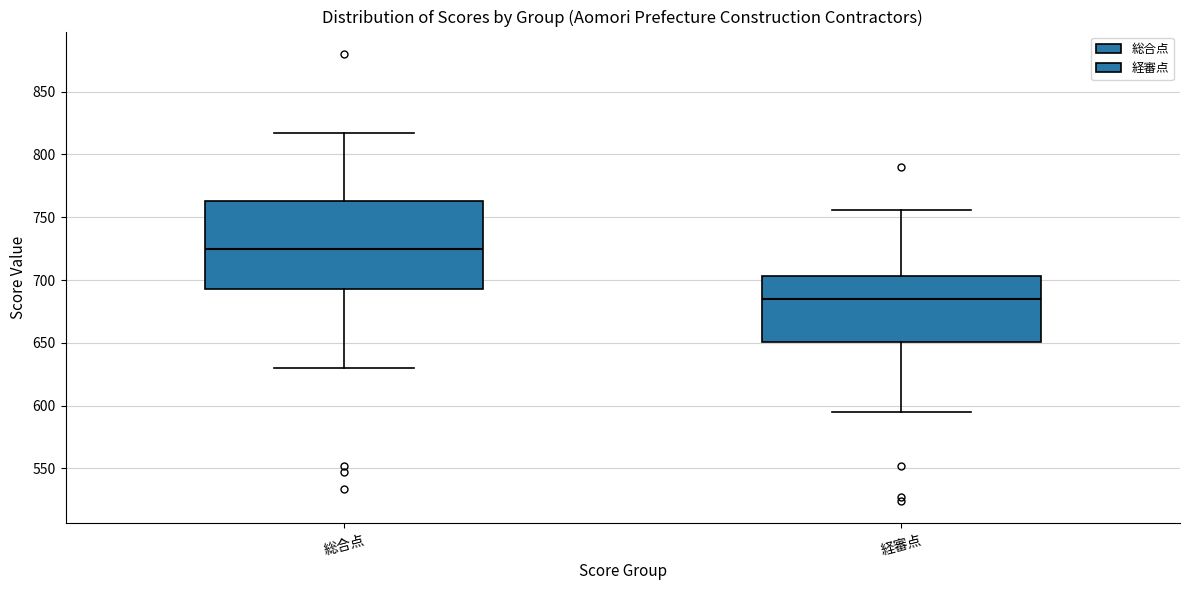

Where does the upper whisker of the box for 経審点 end on the y-axis? The values are not printed on the chart, so give them approximately, as read against the axis.

755